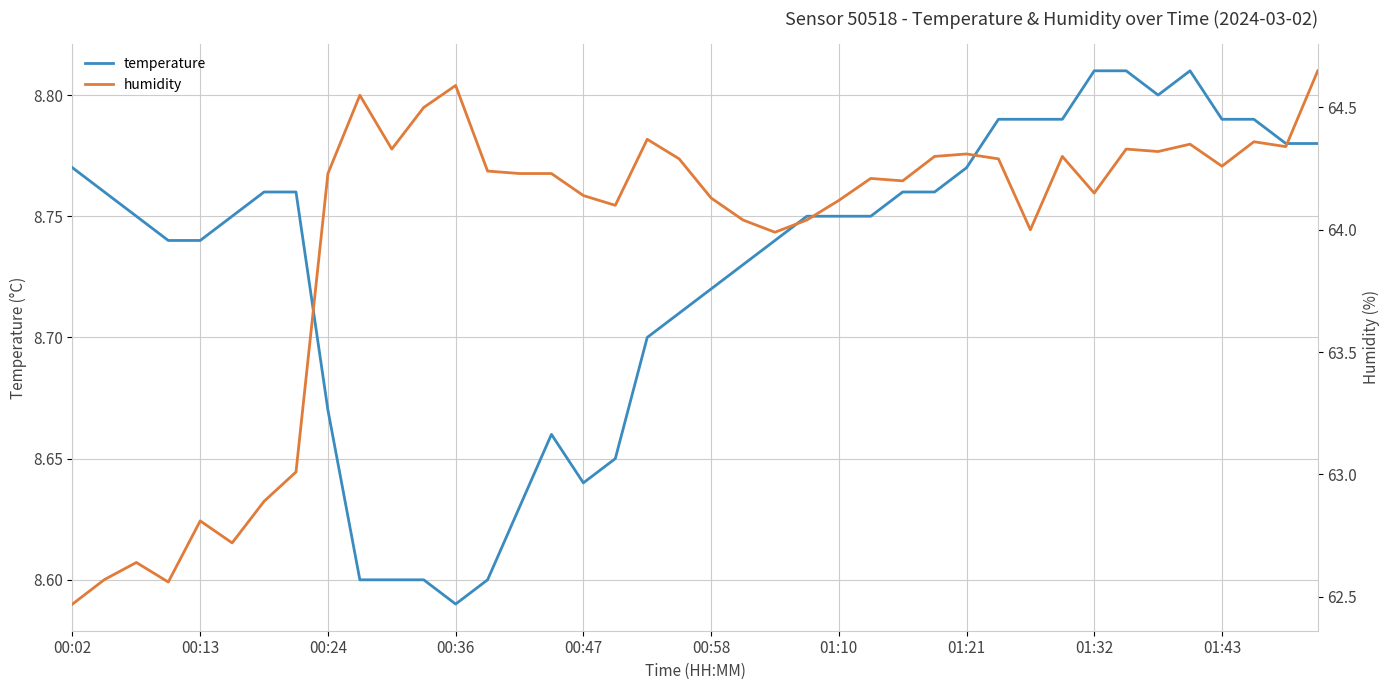

Does the chart have visible grid lines?

Yes